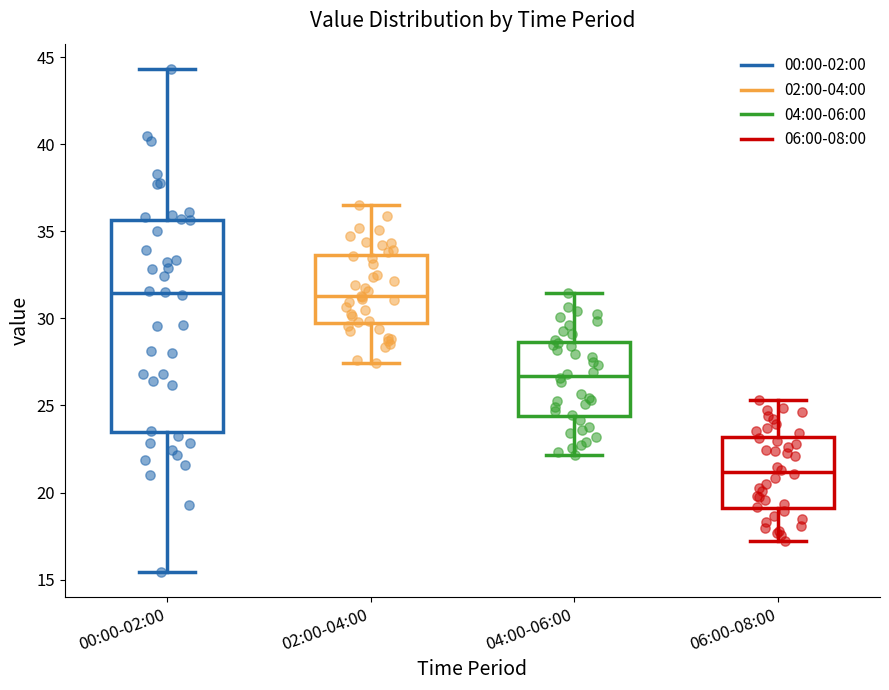

Which box's median line is the lowest?

06:00-08:00